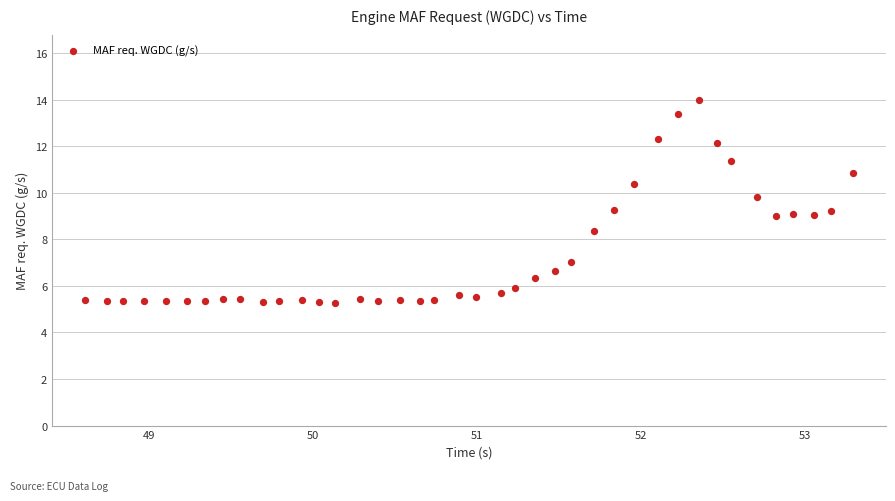

What is the range of Y values (max minus min)?

8.7